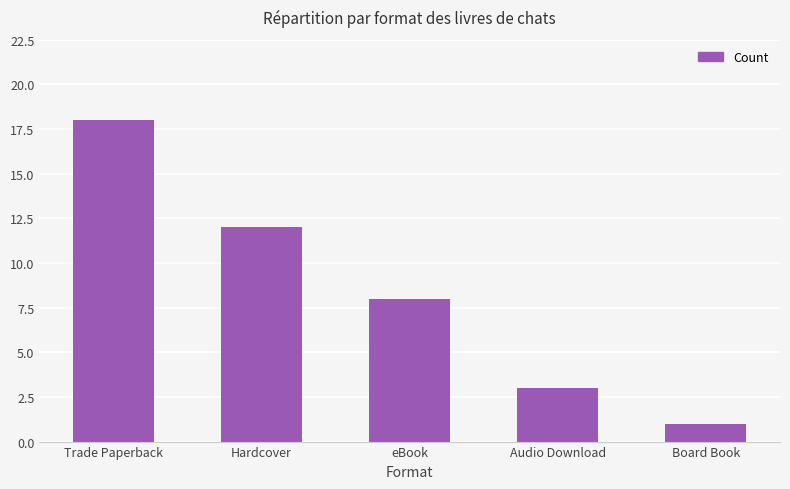

What is the sum of all values?

42